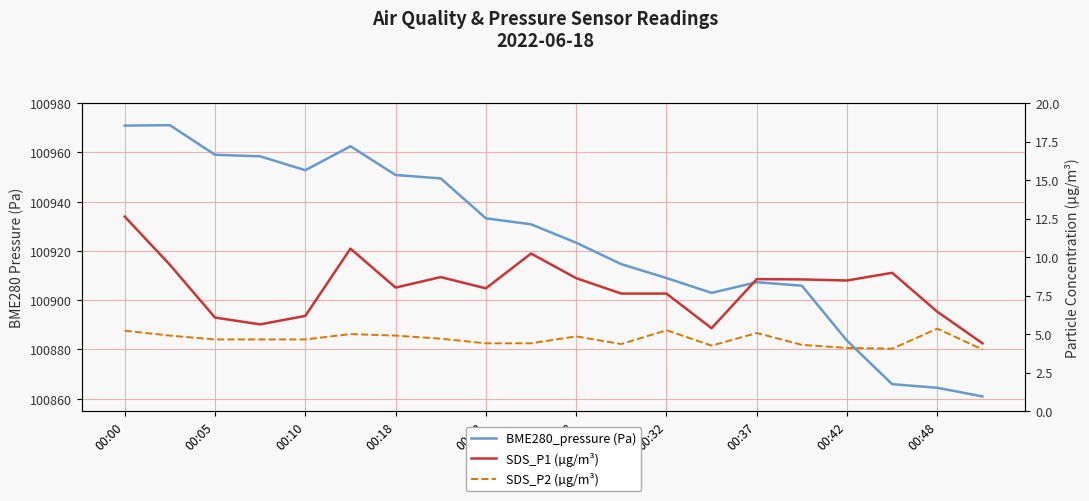

The value of BME280_pressure (Pa) at 00:28 is 23981.2. True or false?

False